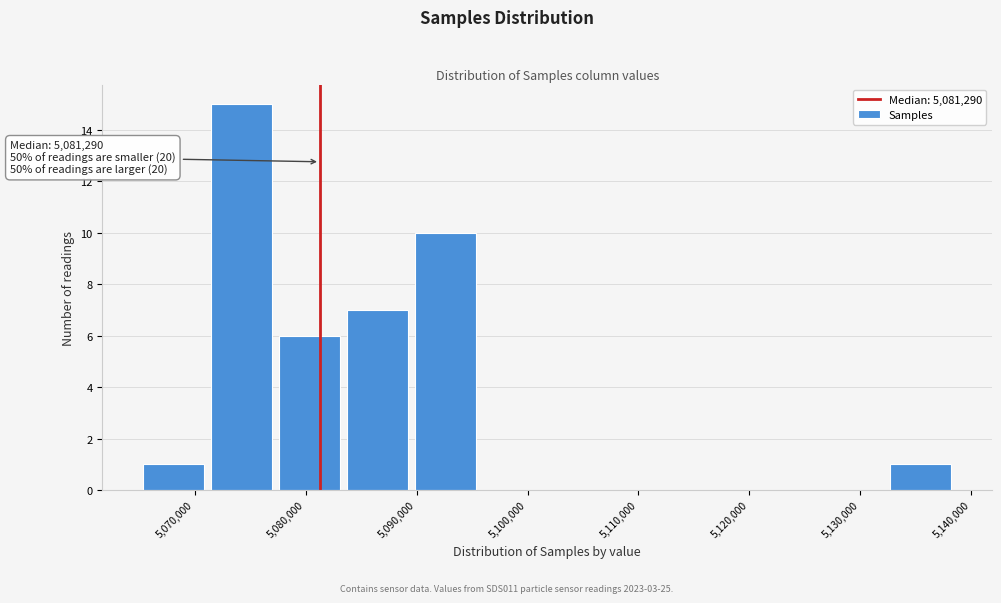

Over which range of the x-axis is the bar tallest?

5071000 to 5078000